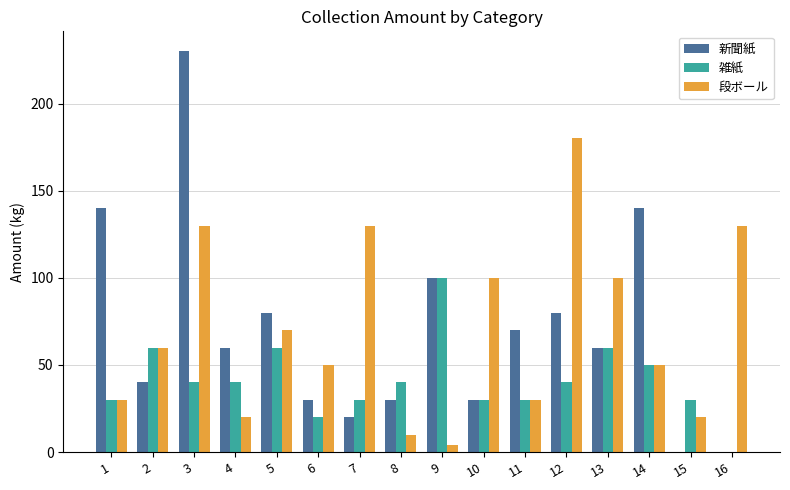

True or false: 段ボール has a value of 24 at 6.

False